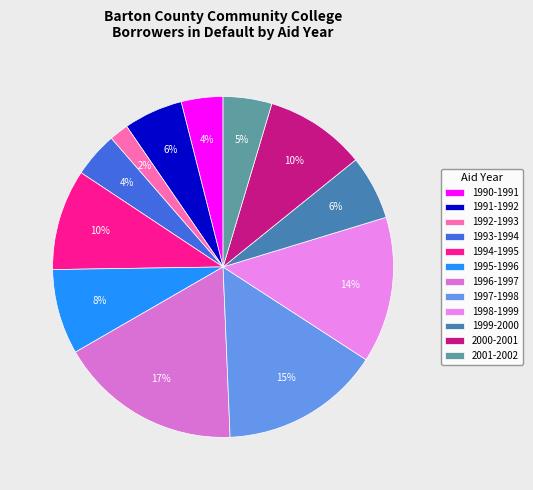

To the nearest percent, what percentage of the pie is 1996-1997?

17%